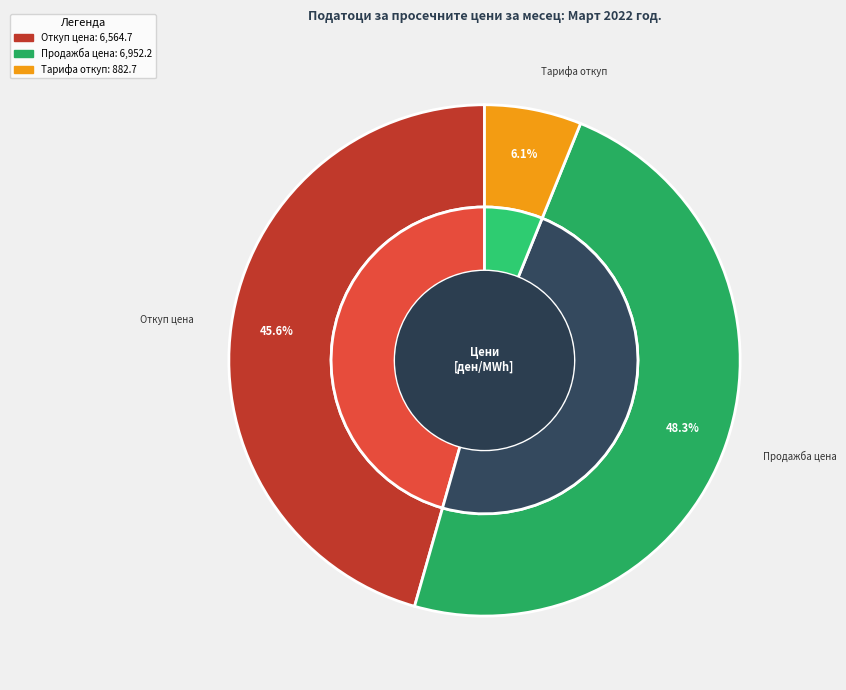

What percentage is NOT represented by Просечна тарифа за откуп на електричната енергија?

93.9%